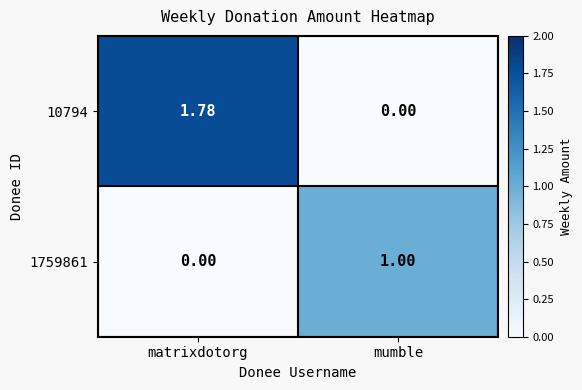

How many data points does each series have?

2